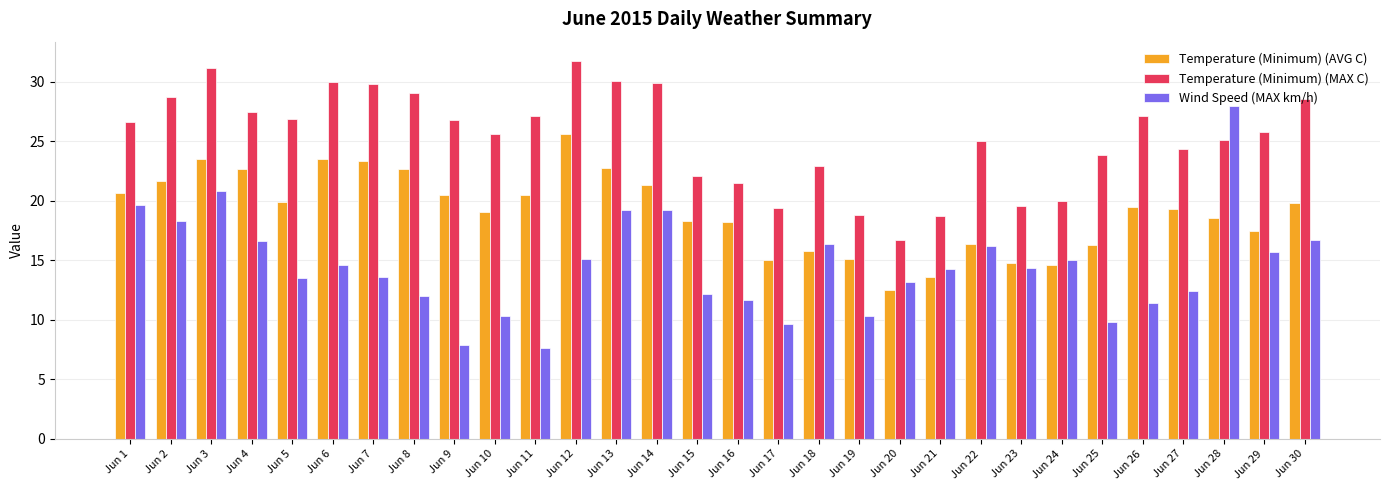

What is the value of the Wind Speed (MAX km/h) bar at the 21st from the left?

14.3